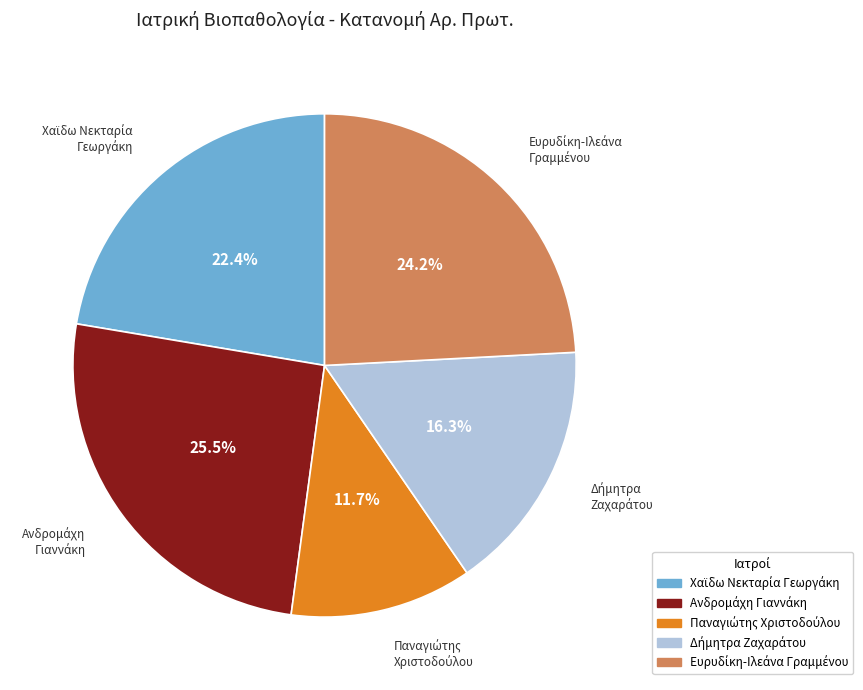

Is there any slice that represents more than half of the pie?

No